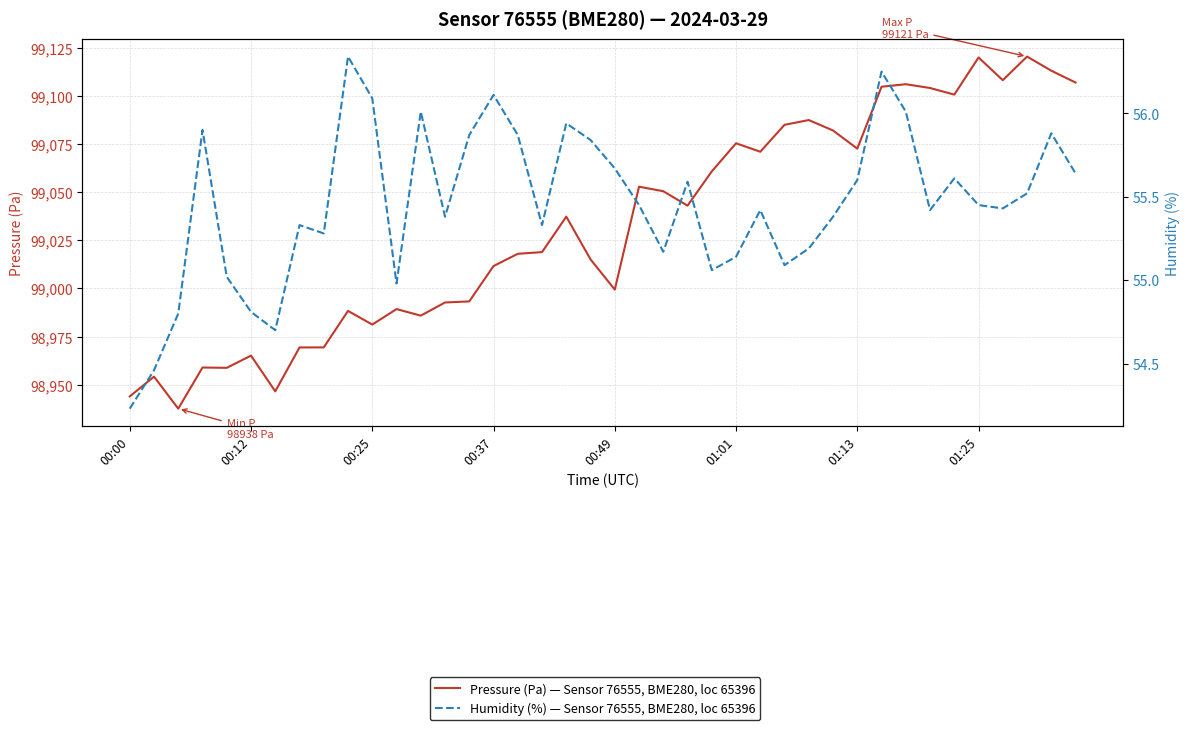

What is the smallest value displayed?

54.2